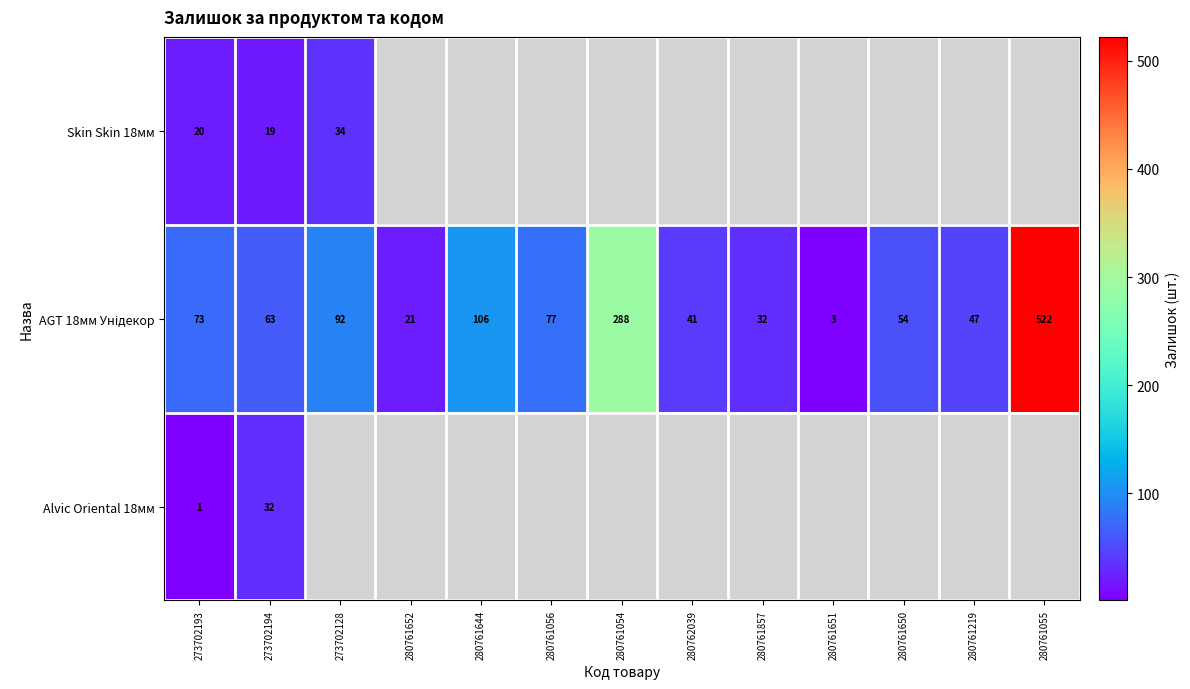

What is the difference between the highest and lowest values at 273702128?

58.0